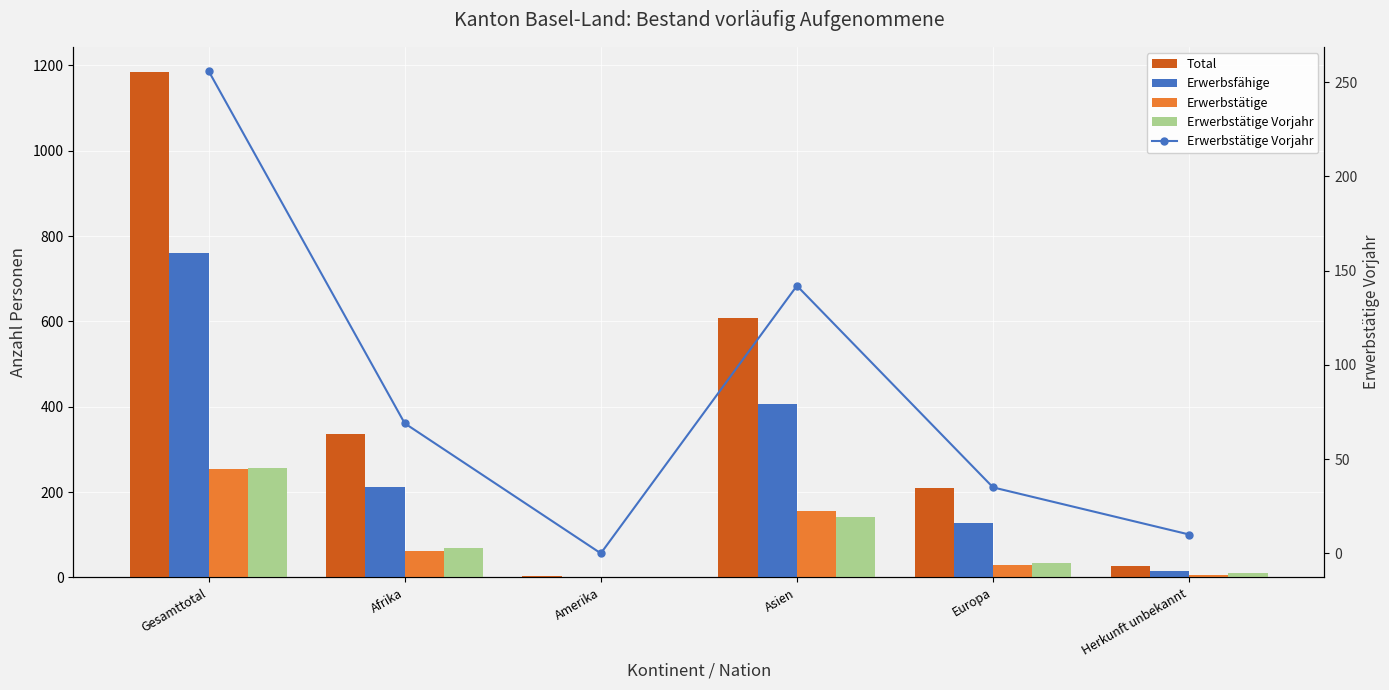

What is the value of the Total bar at the 6th from the left?

27